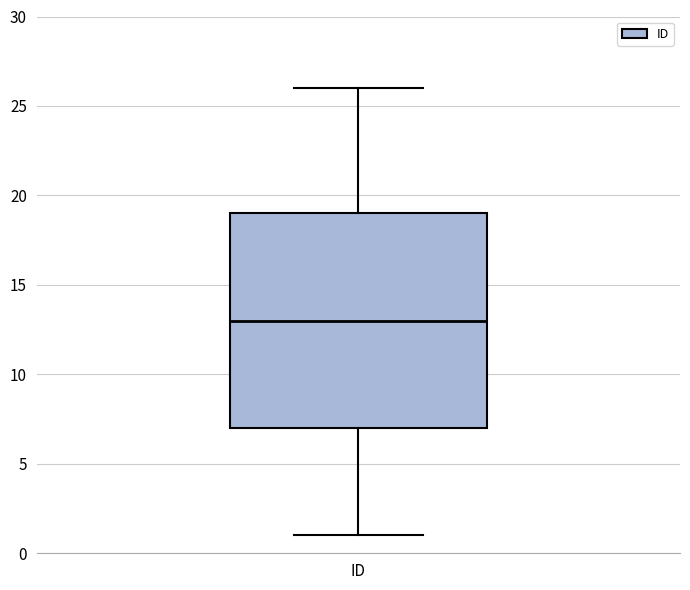

Transcribe this box plot: give where the median line is, the range the box spans, and where the two whiskers end, as read against the y-axis. The values are not printed on the chart, so give them approximately, as read against the axis.

median 13, box 7 to 19, whiskers 1 to 26